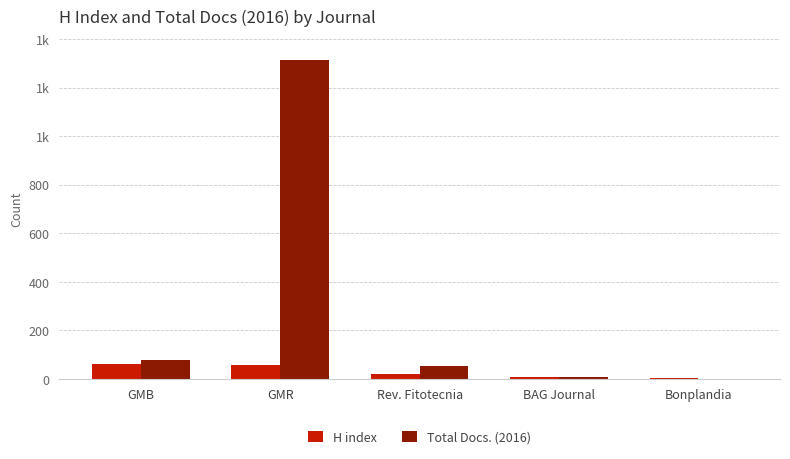

At which label does Total Docs. (2016) reach its peak?

GMR